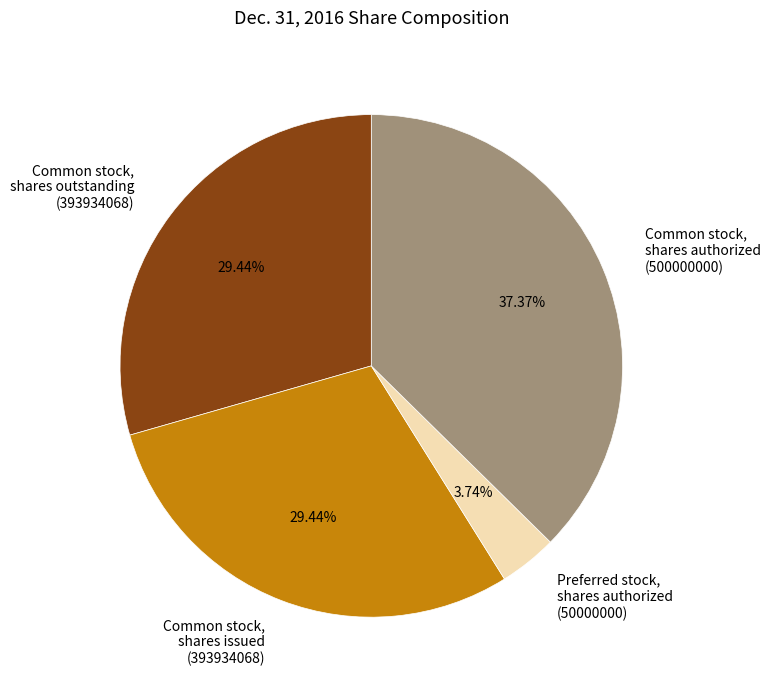

Count the number of slices in the pie.

4